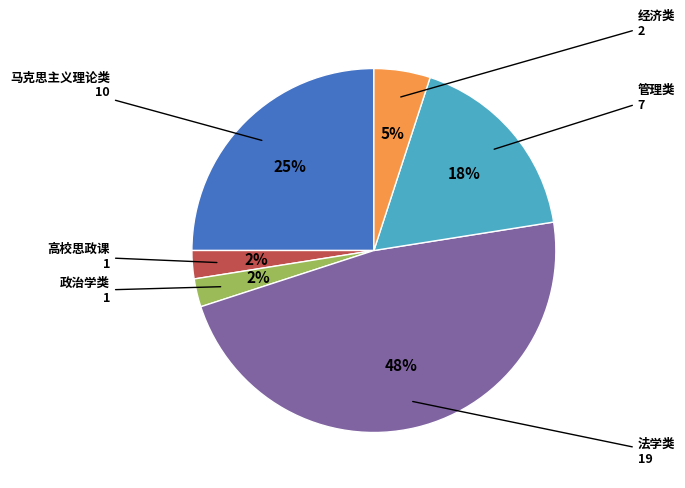

Is 管理类 the majority of the pie?

No